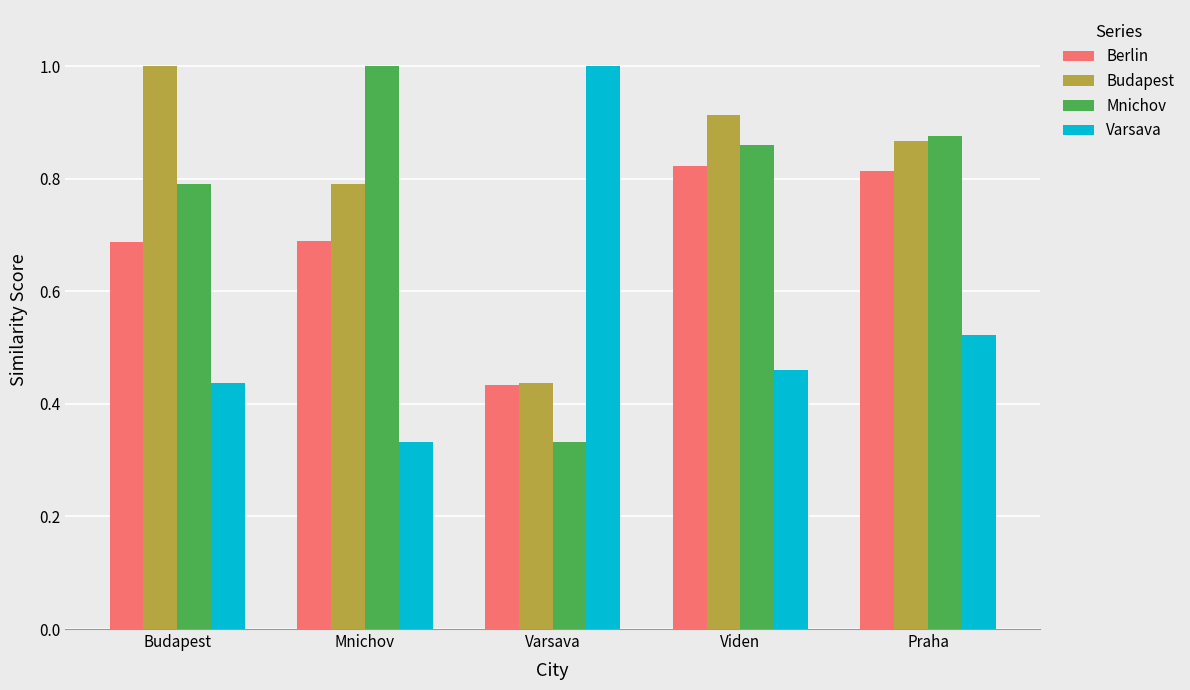

What is the sum of all Varsava values?

2.8